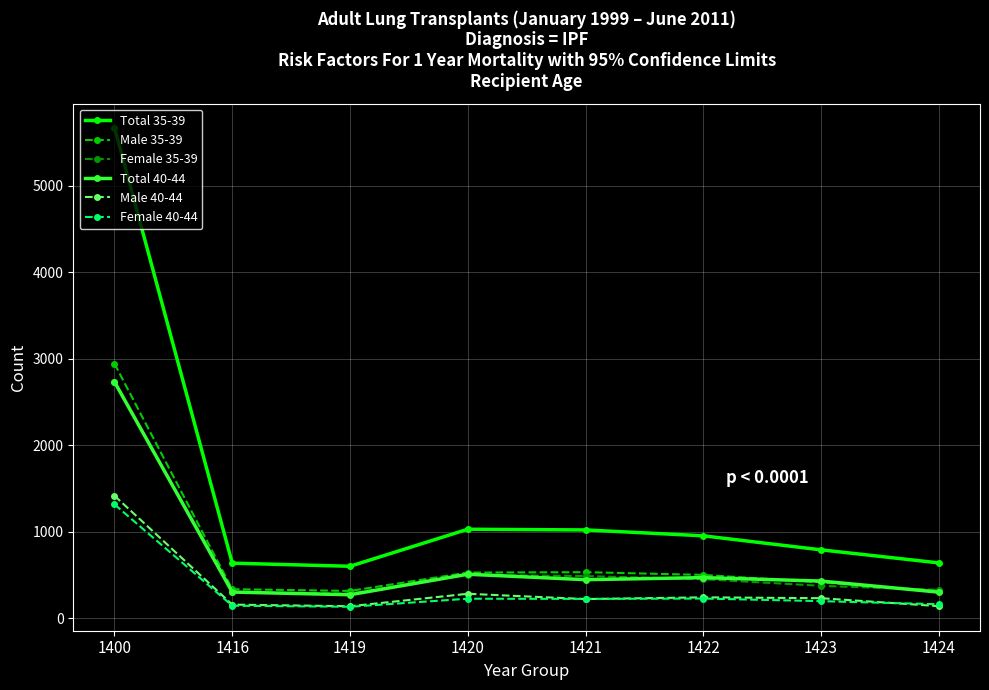

What is the approximate value of Total 35-39 at 1424?

640